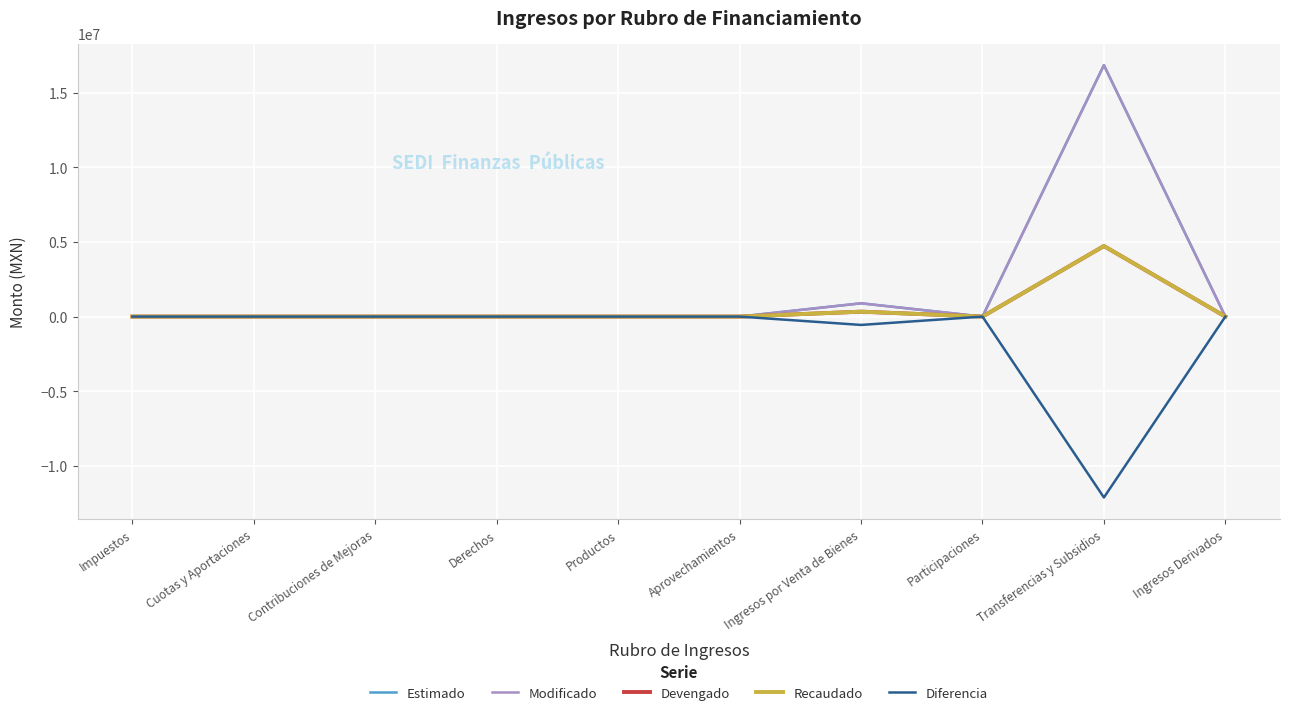

At Cuotas y Aportaciones, list the series in order from smallest to largest.

Estimado, Modificado, Devengado, Recaudado, Diferencia